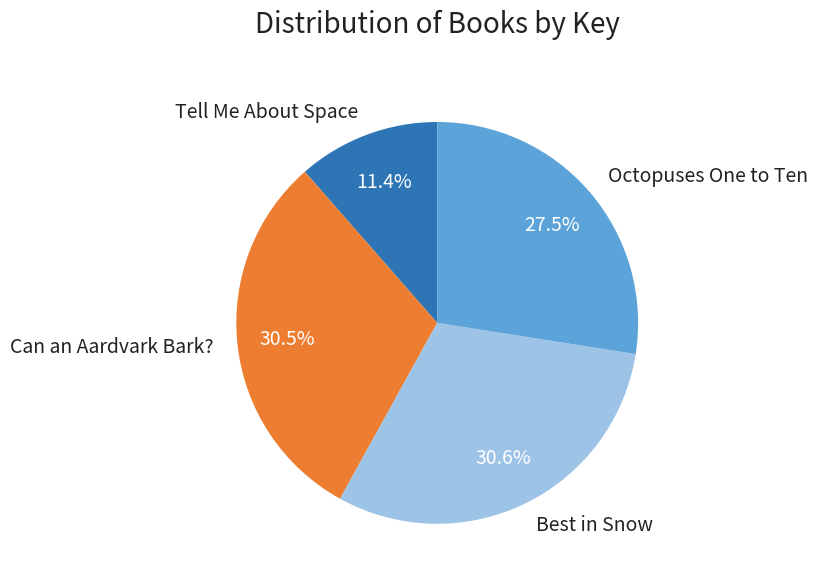

Which slice is the smallest?

Tell Me About Space